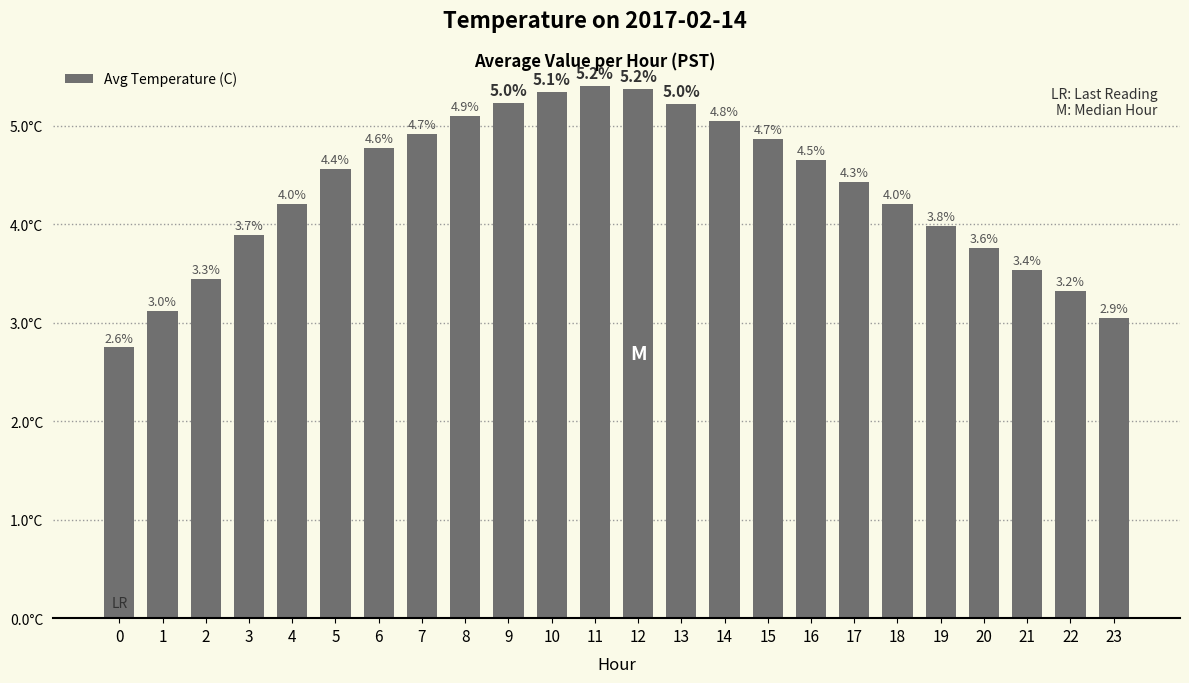

Reading right to left, list all the values displayed in this chart.

23=3.0	22=3.3	21=3.5	20=3.8	19=4.0	18=4.2	17=4.4	16=4.7	15=4.9	14=5.0	13=5.2	12=5.4	11=5.4	10=5.3	9=5.2	8=5.1	7=4.9	6=4.8	5=4.6	4=4.2	3=3.9	2=3.5	1=3.1	0=2.8